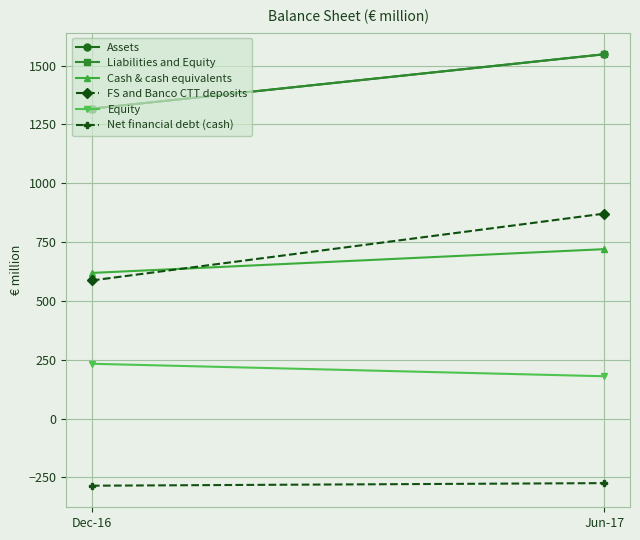

True or false: FS and Banco CTT deposits has a value of 871 at Jun-17.

True